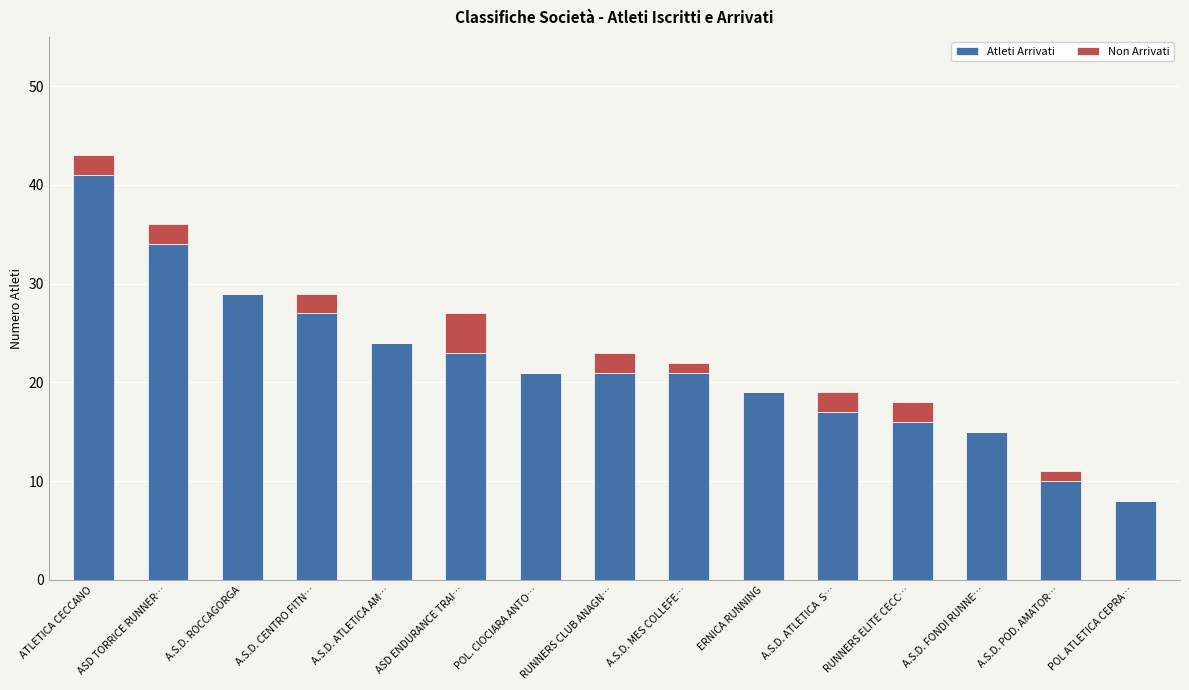

What is the average value of the Atleti Arrivati series?

22